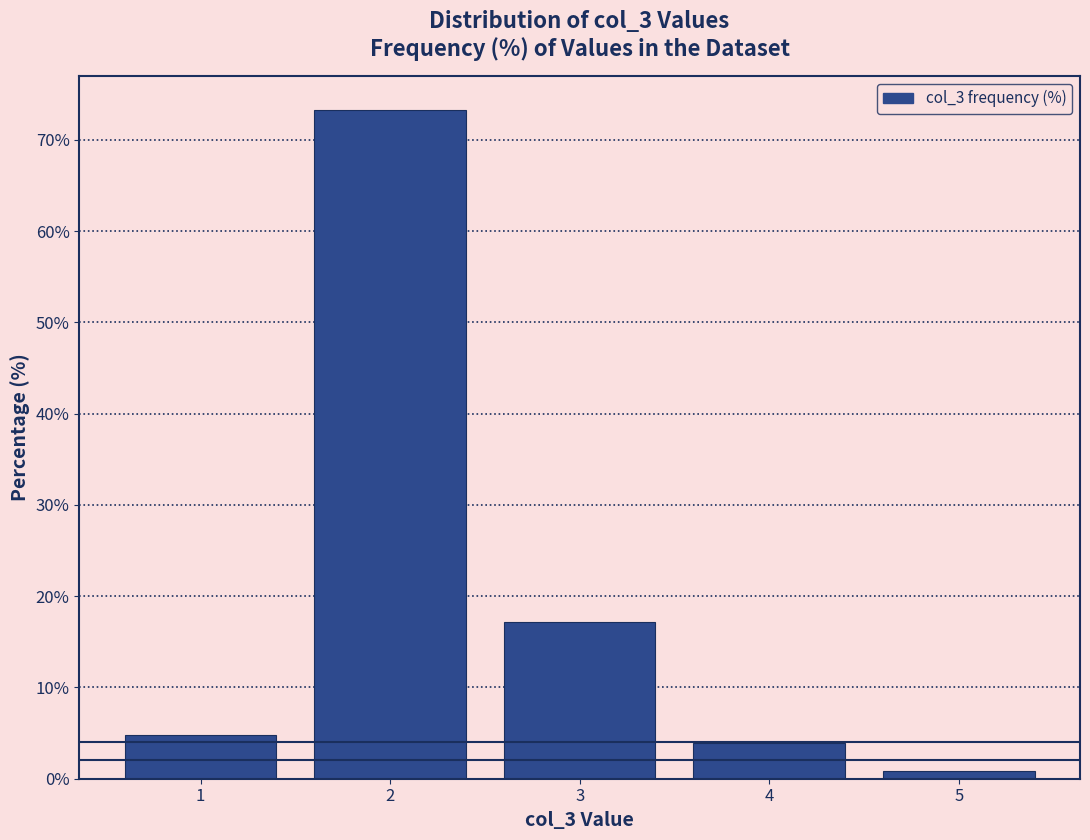

Reading left to right, list every bar in this chart as the range it spans on the x-axis followed by its height. The values are not printed on the chart, so give them approximately, as read against the axis.

0.5 to 1.5: 5
1.5 to 2.5: 73
2.5 to 3.5: 17
3.5 to 4.5: 4
4.5 to 5.5: under 1